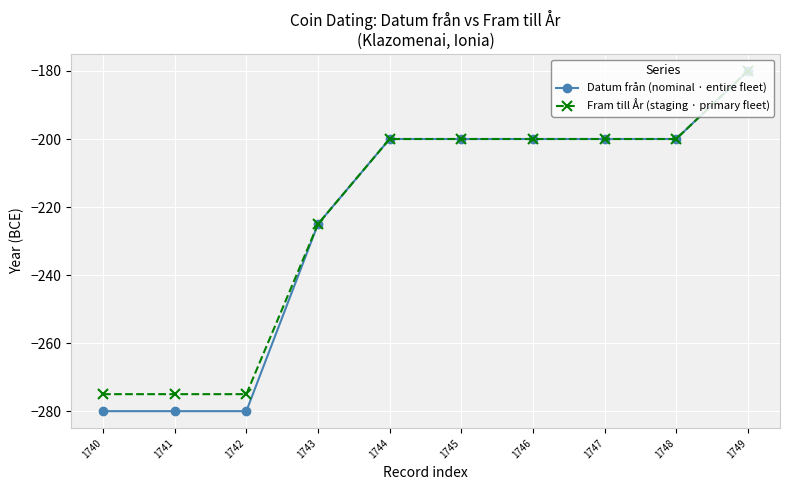

How many categories are shown in the chart?

10